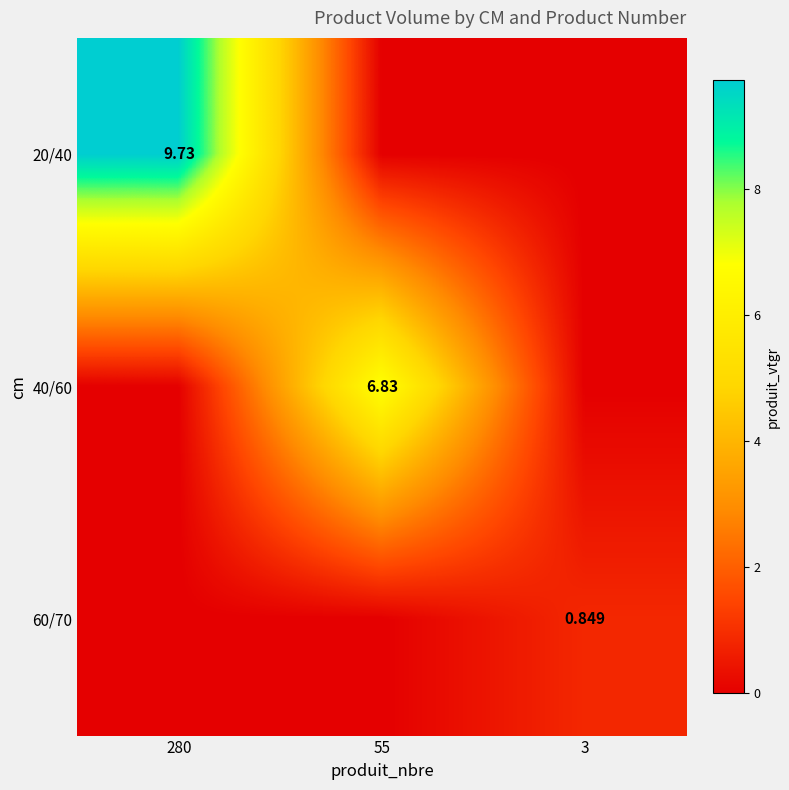

What is the total value across all series at 55?

6.8